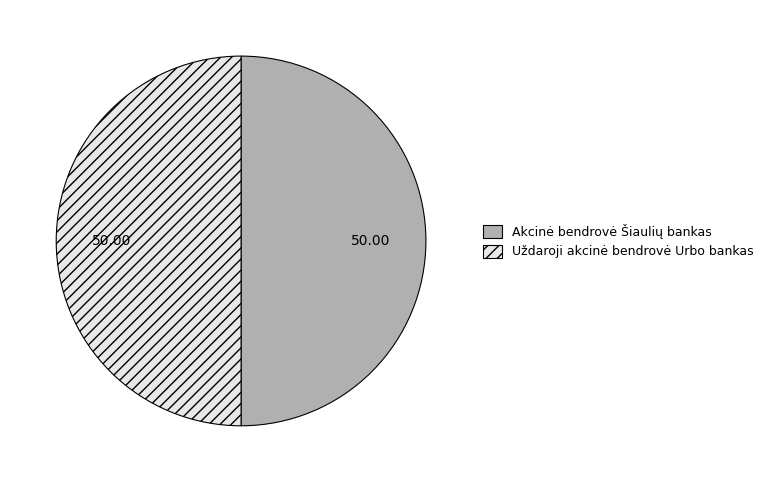

True or false: Uždaroji akcinė bendrovė Urbo bankas accounts for 63% of the total.

False